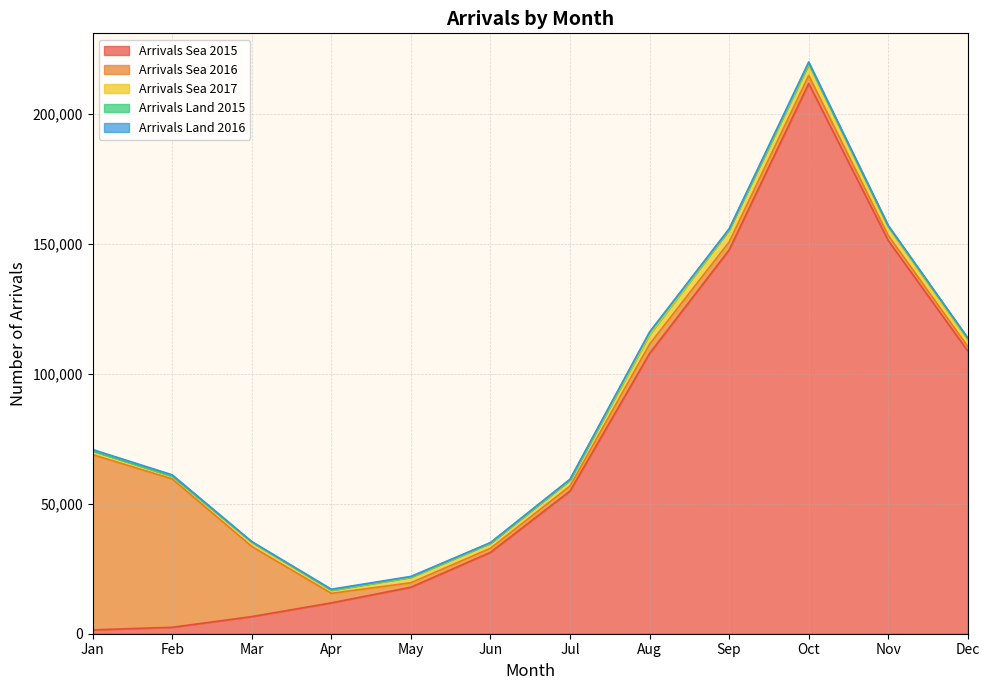

Read the Arrivals Sea 2015 value at Oct, to the nearest 50.

211650